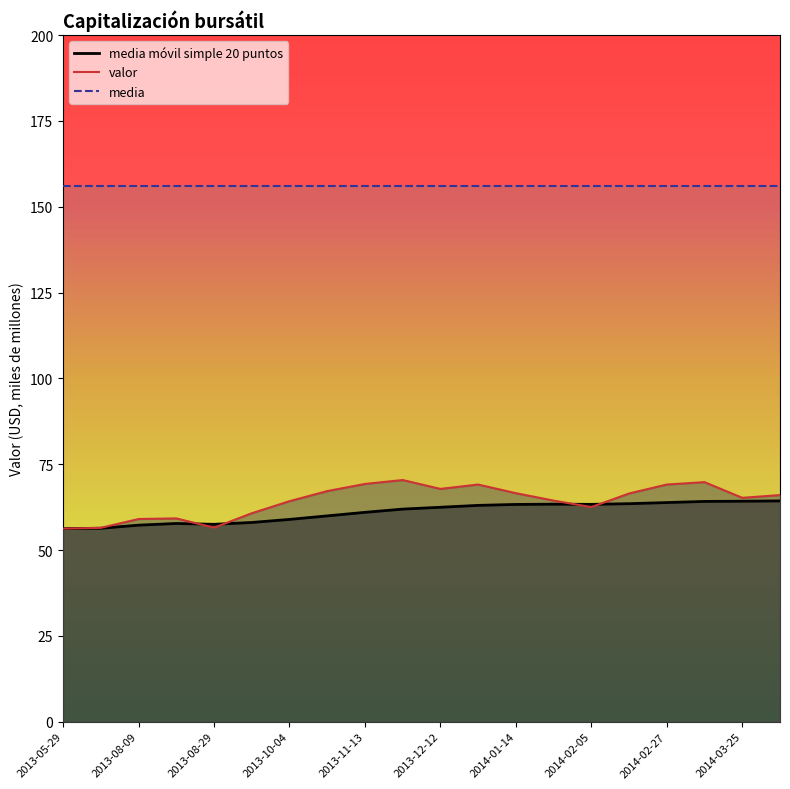

At which label is media móvil simple 20 puntos closest to 60?

2013-10-24